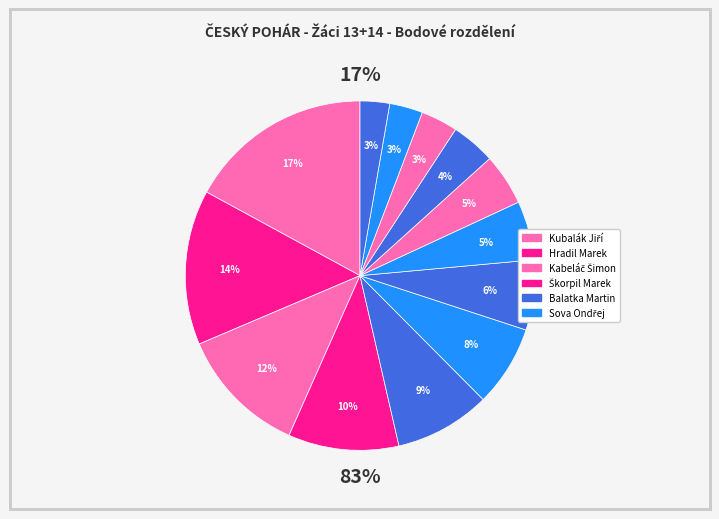

Is Sova Ondřej the majority of the pie?

No